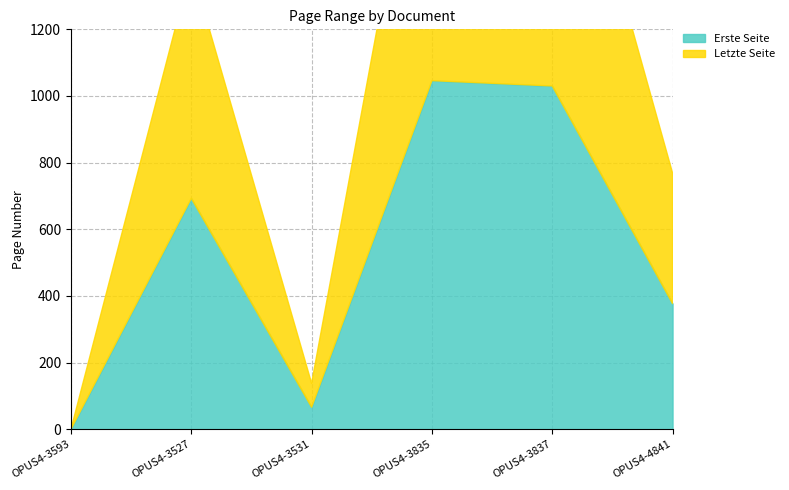

What is the difference between the maximum and second lowest values in the Erste Seite series?

980